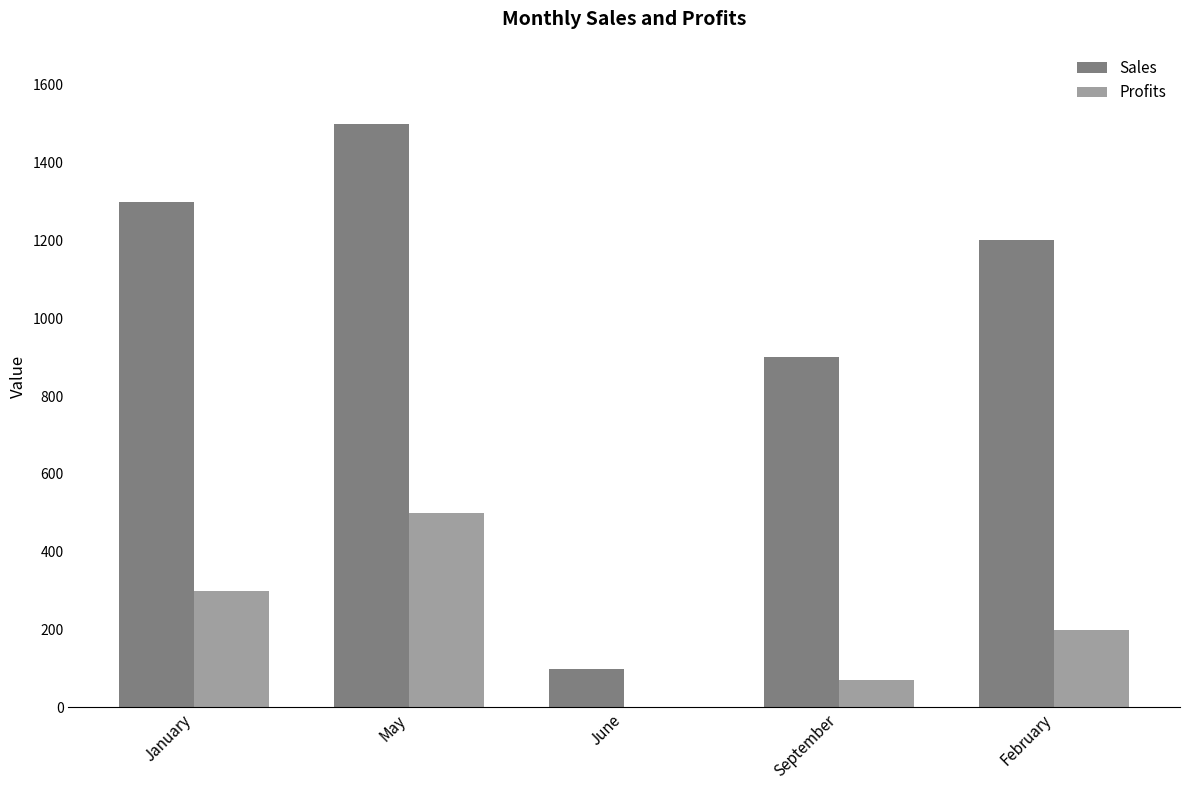

What is the greatest value displayed?

1500